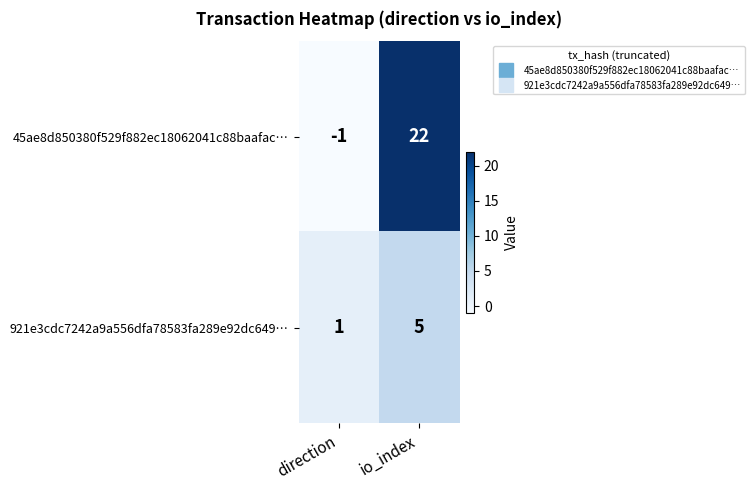

What is the total value across all series at io_index?

27